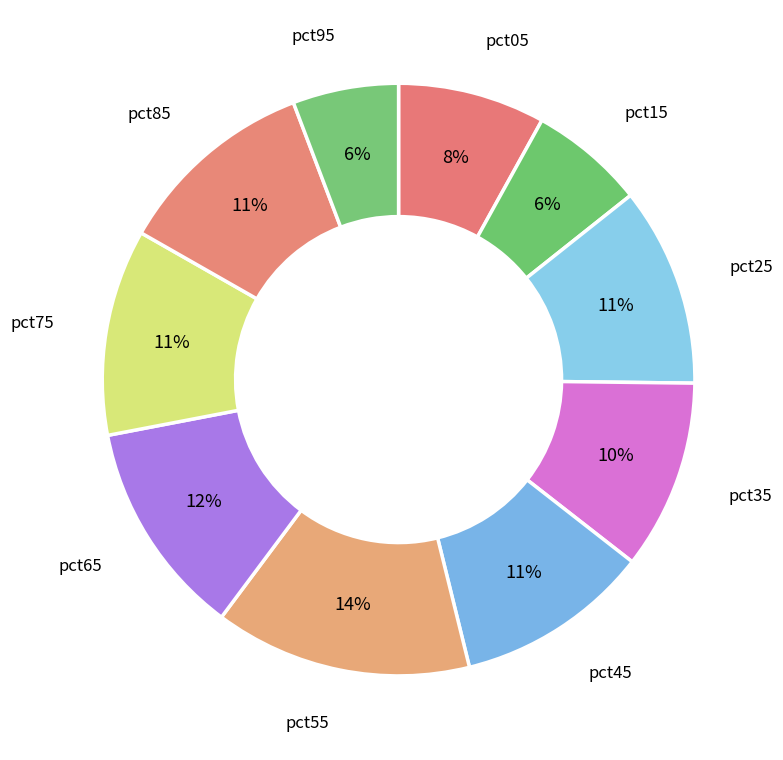

Is there any slice that represents more than half of the pie?

No